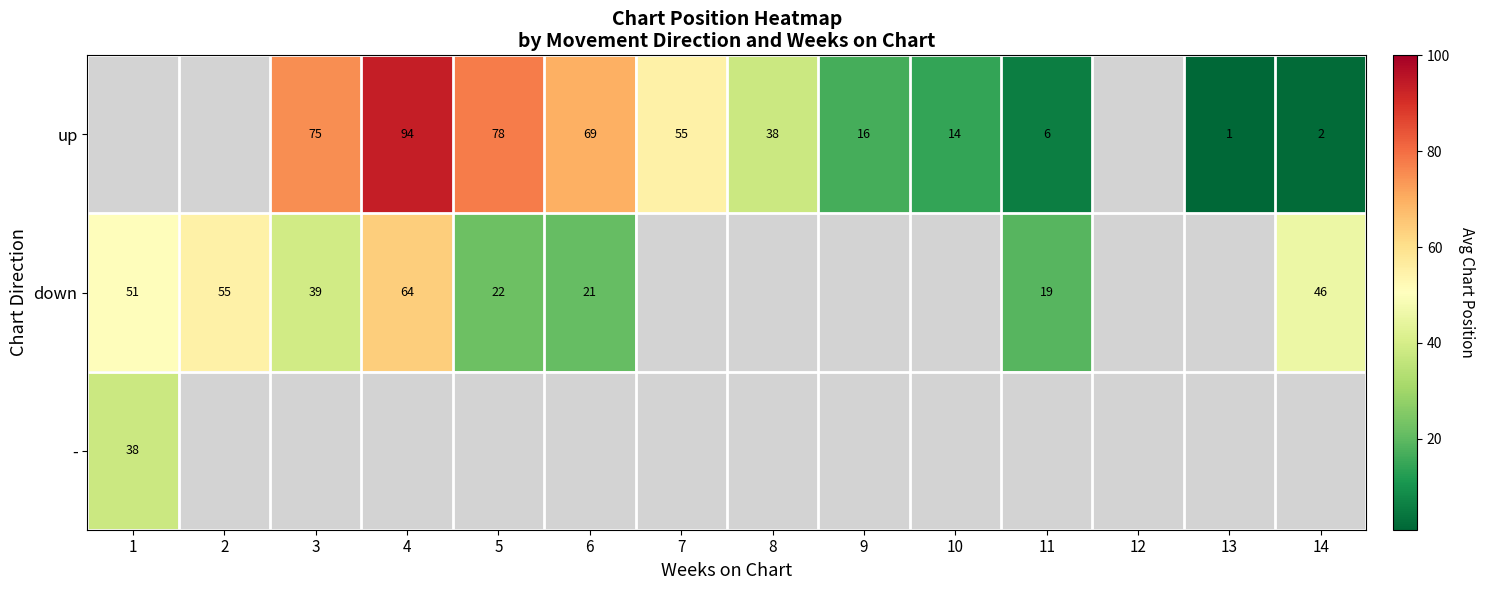

True or false: up has a value of 57 at 8.

False